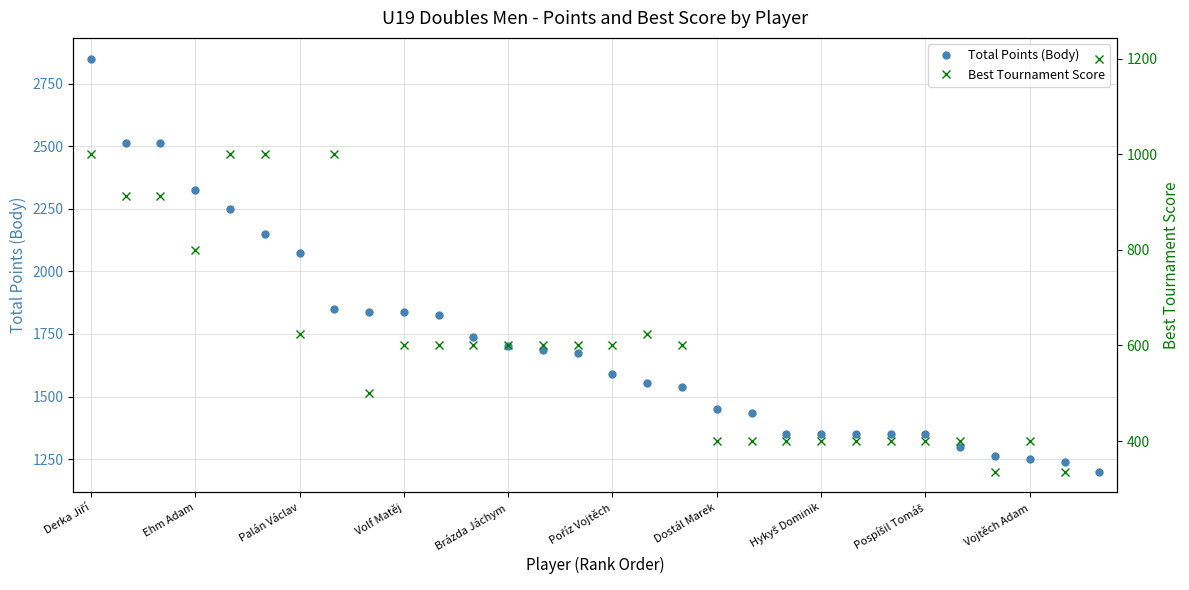

What position from the left is 23?

24